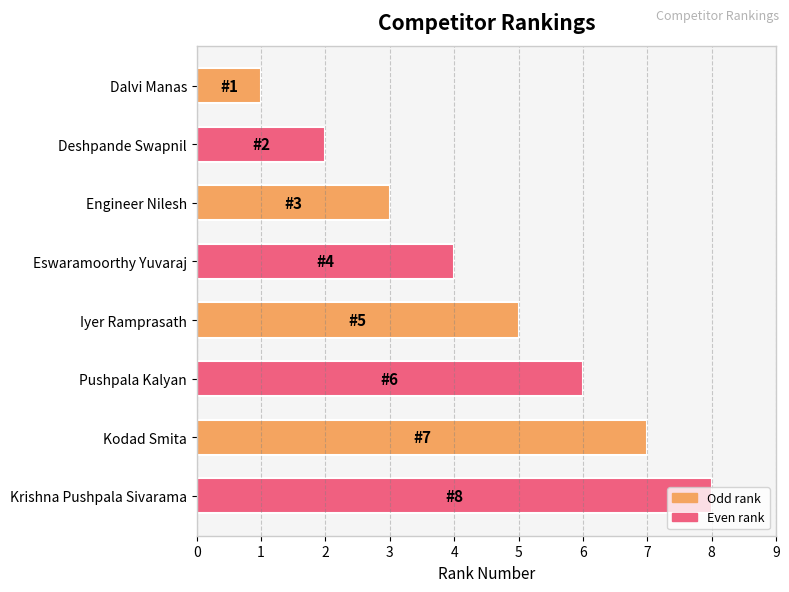

What is the difference between the maximum and minimum values?

7